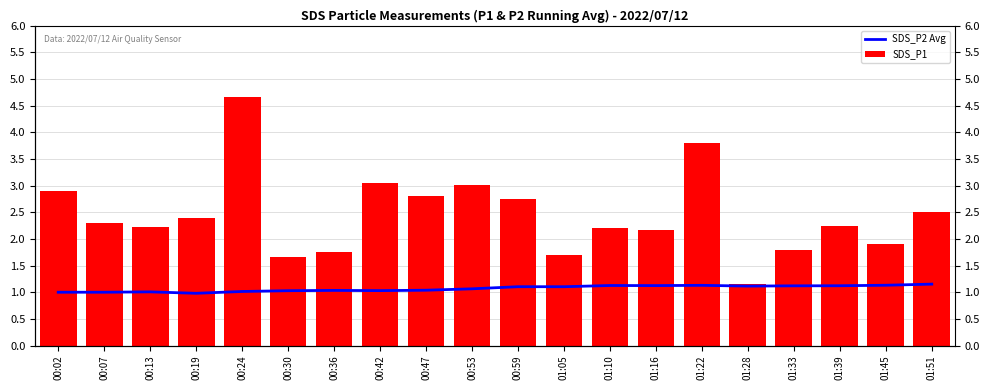

What is the difference between the highest and lowest values at 00:24?

3.7